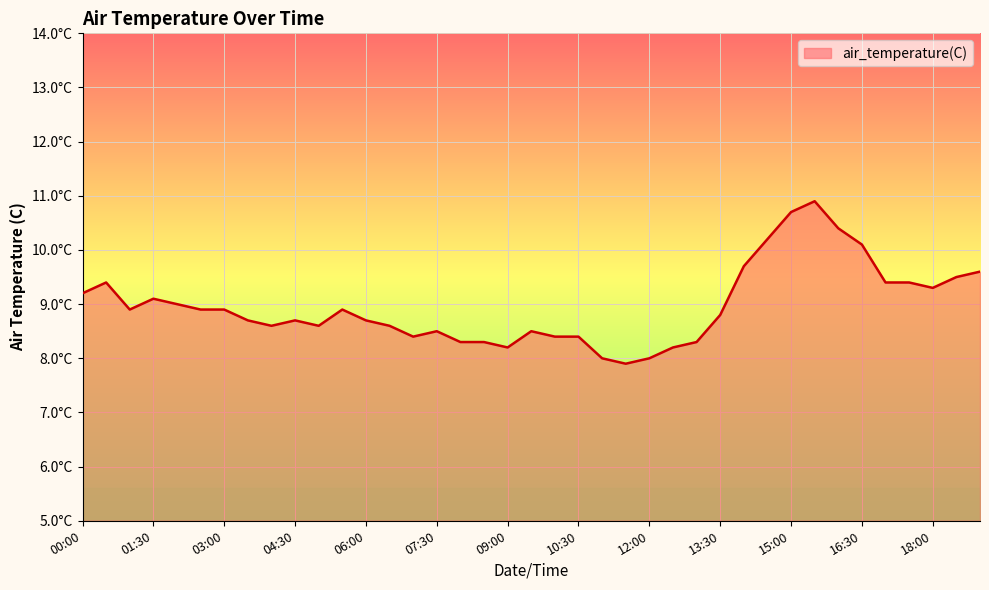

Does the chart display data point markers on the line(s)?

No